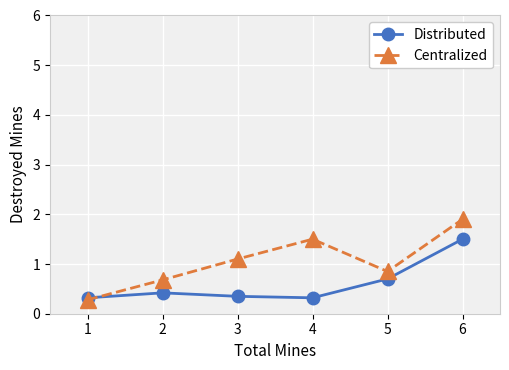

Rank the series by their maximum value, from highest to lowest.

Centralized, Distributed